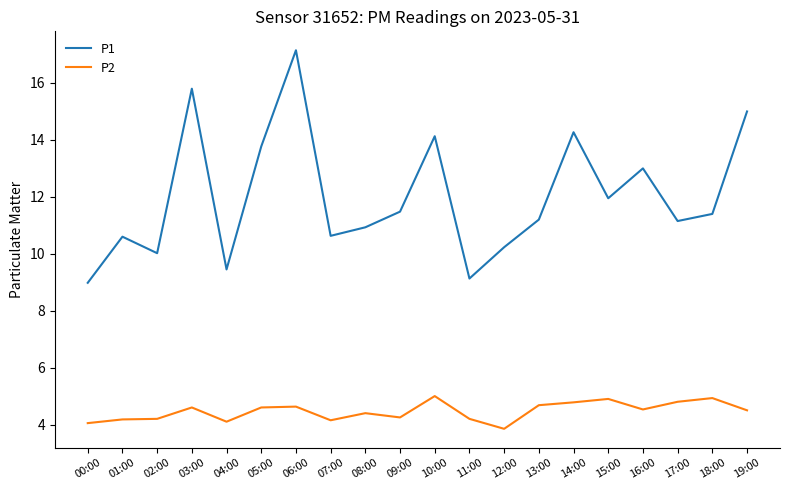

Where is the first local maximum for P1?

01:00